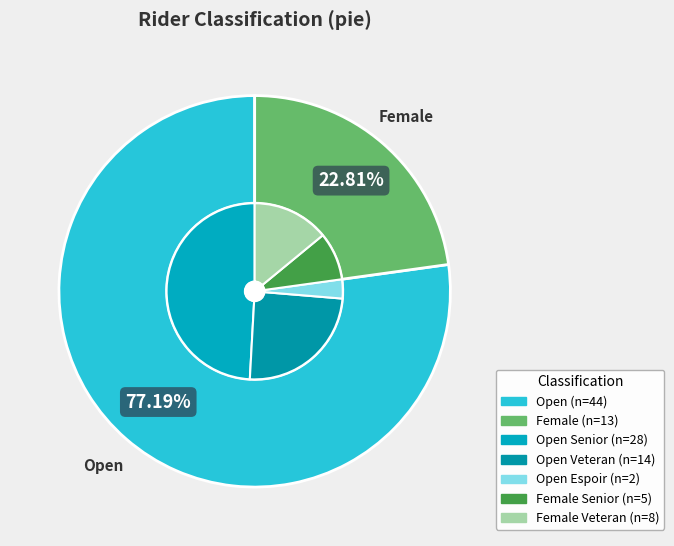

Does Female represent more than half of the total?

No